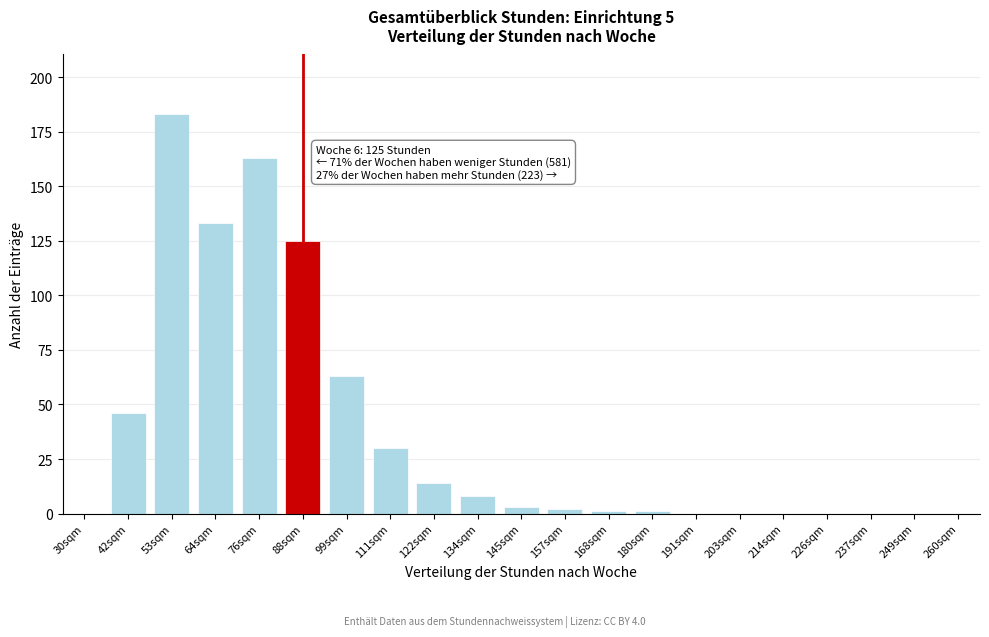

Reading right to left, what are all the values shown in this chart?

260sqm=0	249sqm=0	237sqm=0	226sqm=0	214sqm=0	203sqm=0	191sqm=0	180sqm=1	168sqm=1	157sqm=2	145sqm=3	134sqm=8	122sqm=14	111sqm=30	99sqm=63	88sqm=125	76sqm=163	64sqm=133	53sqm=183	42sqm=46	30sqm=0